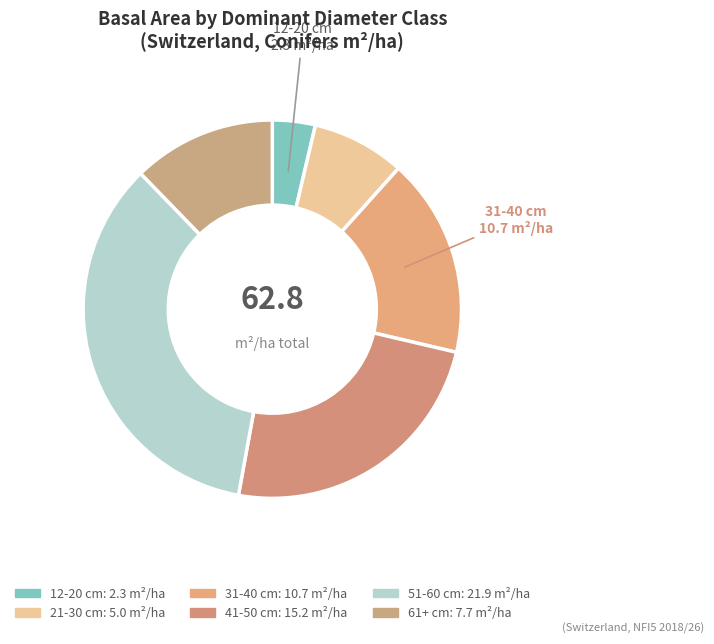

Which has a higher value, 12-20 cm or 31-40 cm?

31-40 cm